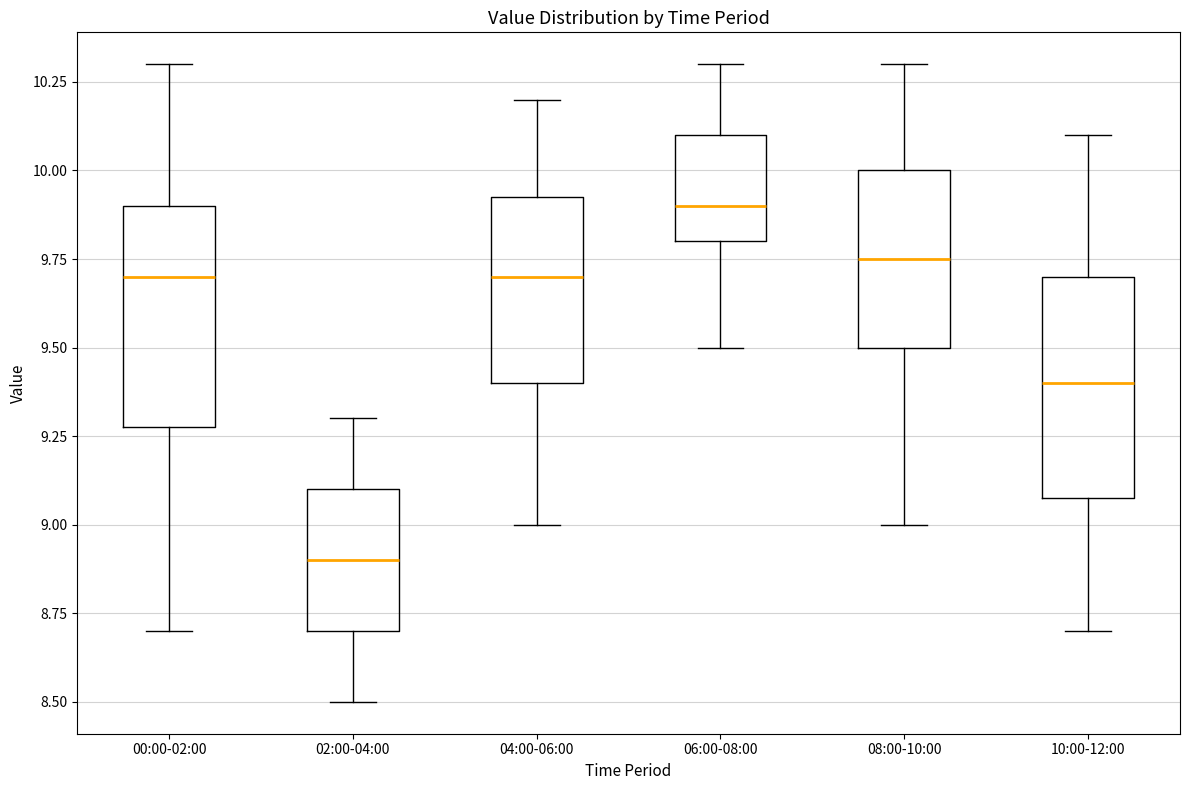

Reading left to right, read every box against the y-axis: the position of its median line, the range the box covers, and the ends of its whiskers. The values are not printed on the chart, so give them approximately, as read against the axis.

00:00-02:00: median 9.70, box 9.30 to 9.90, whiskers 8.70 to 10.30
02:00-04:00: median 8.90, box 8.70 to 9.10, whiskers 8.50 to 9.30
04:00-06:00: median 9.70, box 9.40 to 9.95, whiskers 9.00 to 10.20
06:00-08:00: median 9.90, box 9.80 to 10.10, whiskers 9.50 to 10.30
08:00-10:00: median 9.75, box 9.50 to 10.00, whiskers 9.00 to 10.30
10:00-12:00: median 9.40, box 9.10 to 9.70, whiskers 8.70 to 10.10